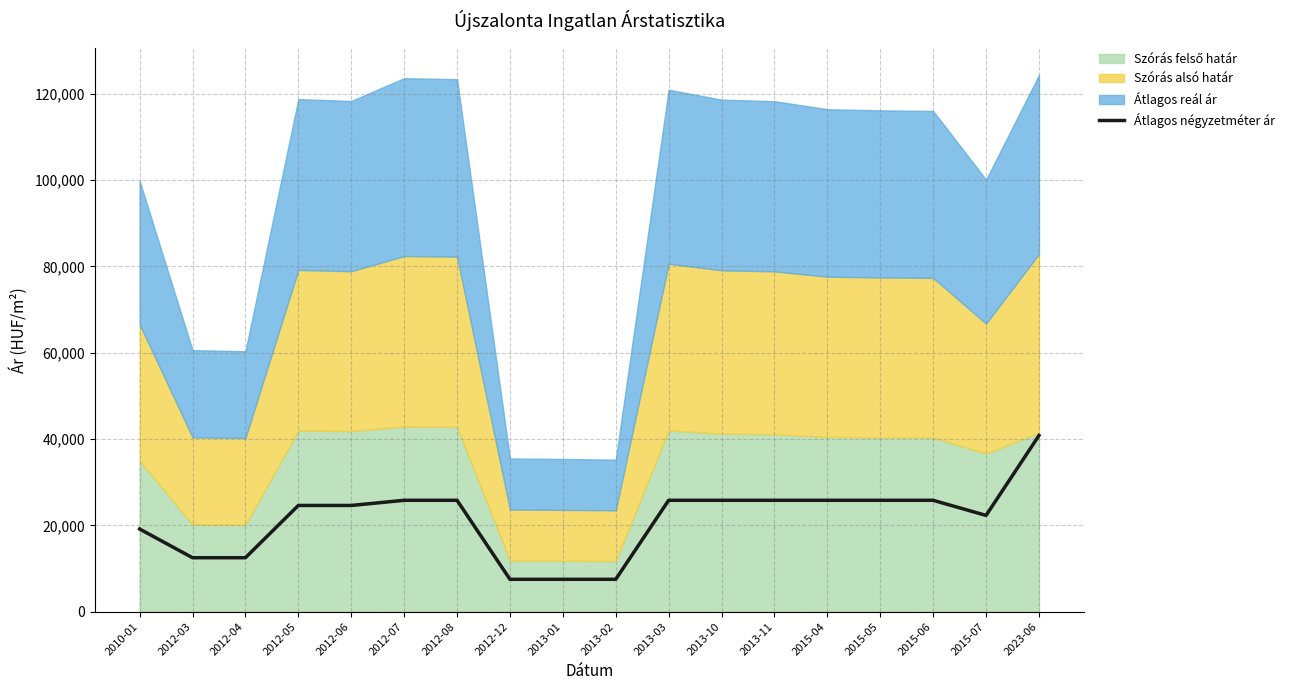

Approximately how many times larger is the value at 2012-06 compared to 2013-01?

3.3